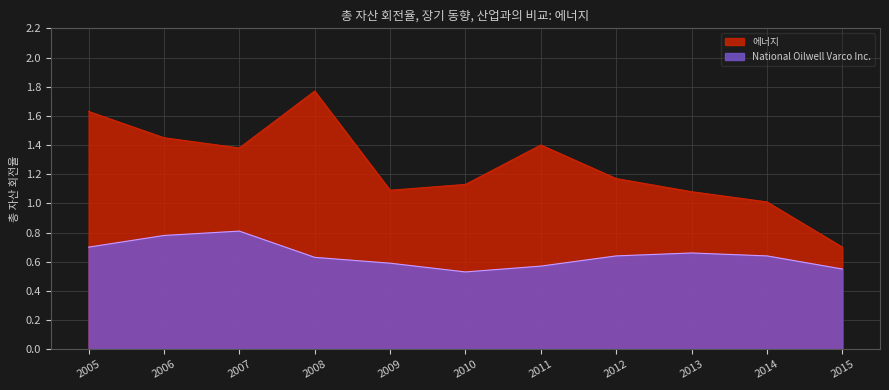

At which label does National Oilwell Varco Inc. reach its peak?

2007